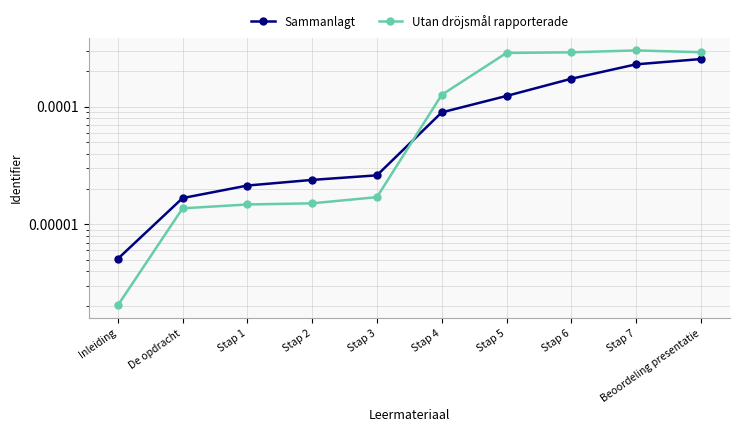

Where is Utan dröjsmål rapporterade nearest to the value 0?

Inleiding